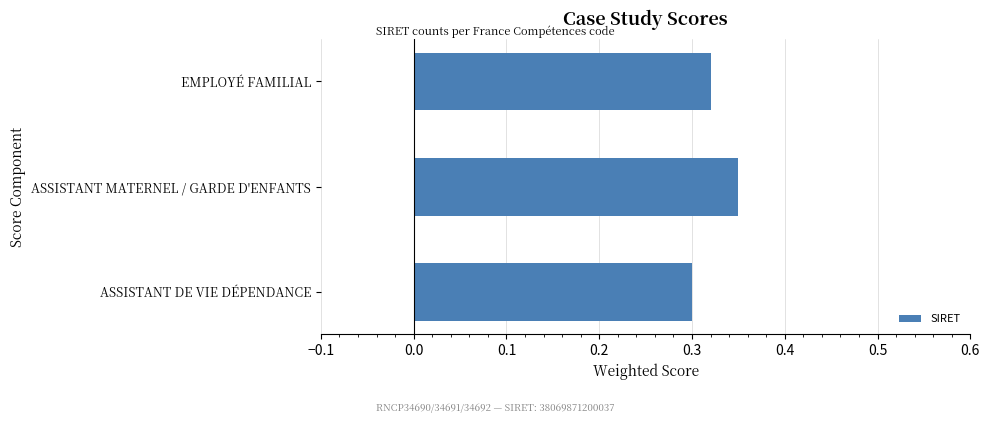

List the labels in order of value, smallest first.

ASSISTANT DE VIE DÉPENDANCE, EMPLOYÉ FAMILIAL, ASSISTANT MATERNEL / GARDE D'ENFANTS